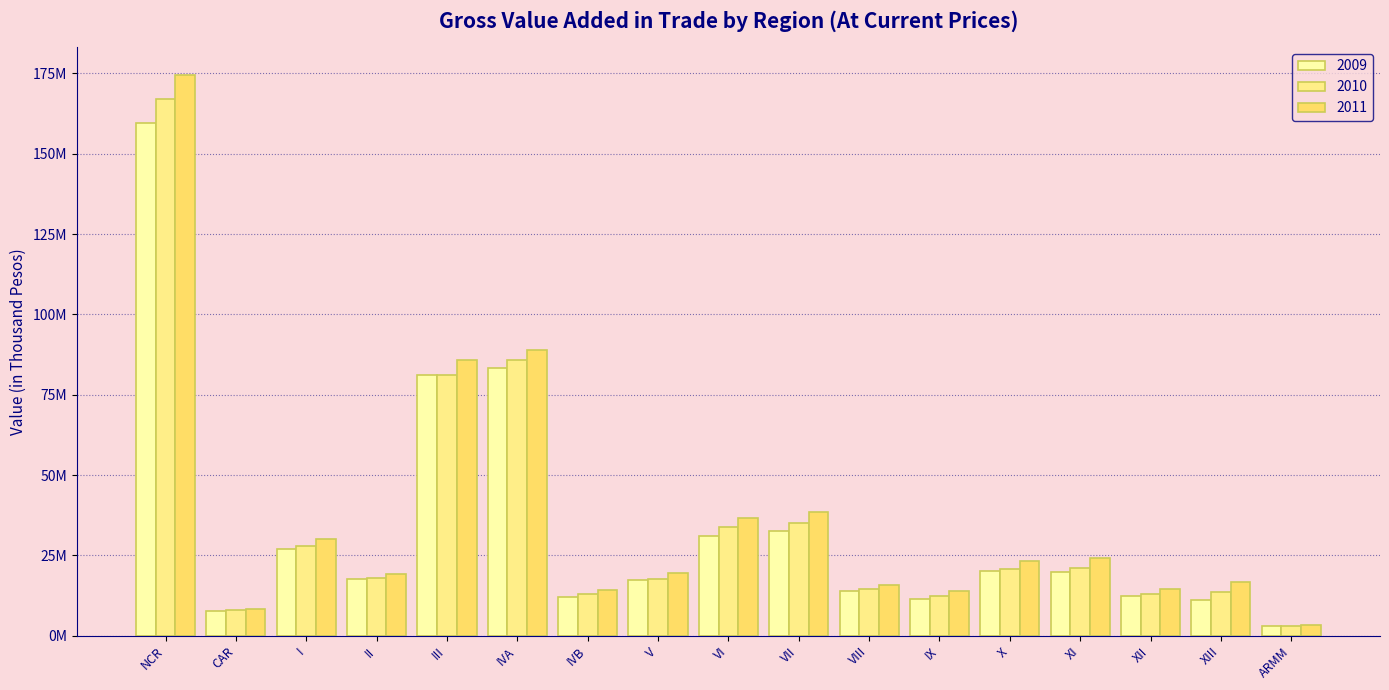

Reading right to left, transcribe all the data shown in this chart.

2009: ARMM=3121648.2	XIII=11148663.0	XII=12459876.8	XI=19712921.8	X=20255604.4	IX=11394031.7	VIII=13832362.4	VII=32519764.9	VI=31161268.1	V=17207883.9	IVB=12123079.3	IVA=83182280.6	III=81150801.3	II=17551060.0	I=27077065.4	CAR=7753030.1	NCR=159441777.4
2010: ARMM=3124098.7	XIII=13521989.5	XII=13047650.7	XI=21234428.5	X=20917678.7	IX=12351309.4	VIII=14541395.6	VII=35117213.6	VI=33727577.8	V=17814191.1	IVB=12931054.1	IVA=85689319.2	III=81127216.2	II=17983268.2	I=27983386.7	CAR=8132322.8	NCR=166952659.1
2011: ARMM=3332433.7	XIII=16704731.7	XII=14512095.8	XI=24104307.2	X=23229482.4	IX=13815721.1	VIII=15839418.9	VII=38589383.9	VI=36763436.1	V=19514793.6	IVB=14140563.6	IVA=88788390.1	III=85798455.9	II=19150184.7	I=30079483.5	CAR=8394781.3	NCR=174497469.2